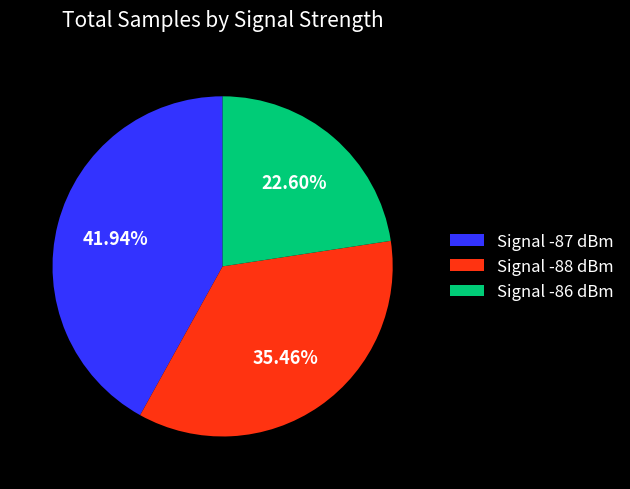

Combined, do Signal -86 dBm and Signal -87 dBm account for over 50%?

Yes